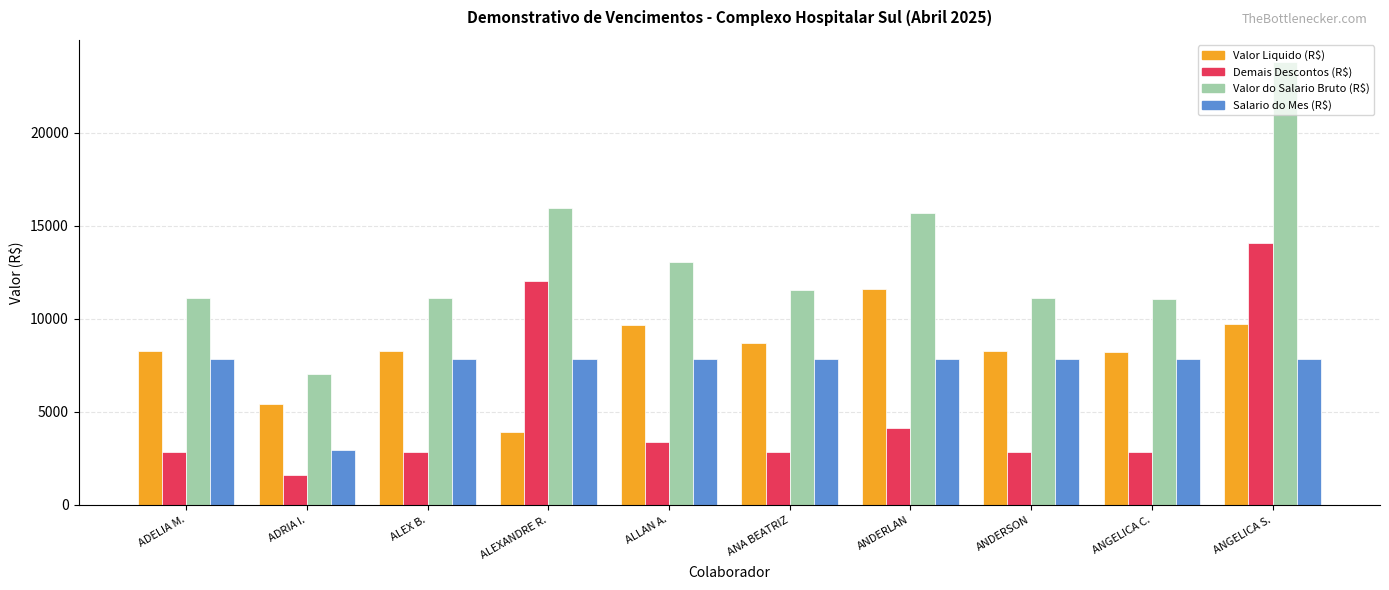

At which label does Demais Descontos (R$) first exceed 2844?

ADELIA M.